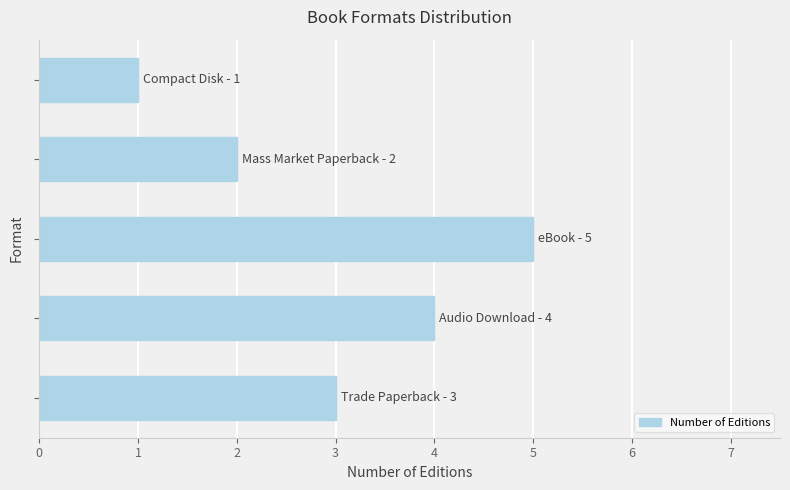

What is the difference between the maximum and minimum values?

4